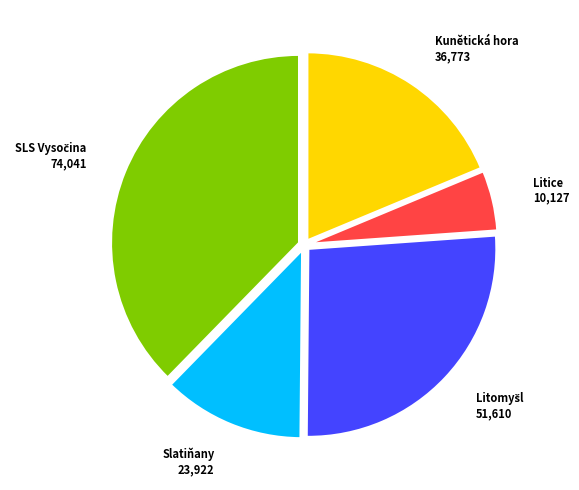

The Litice slice represents 1% of the pie. True or false?

False